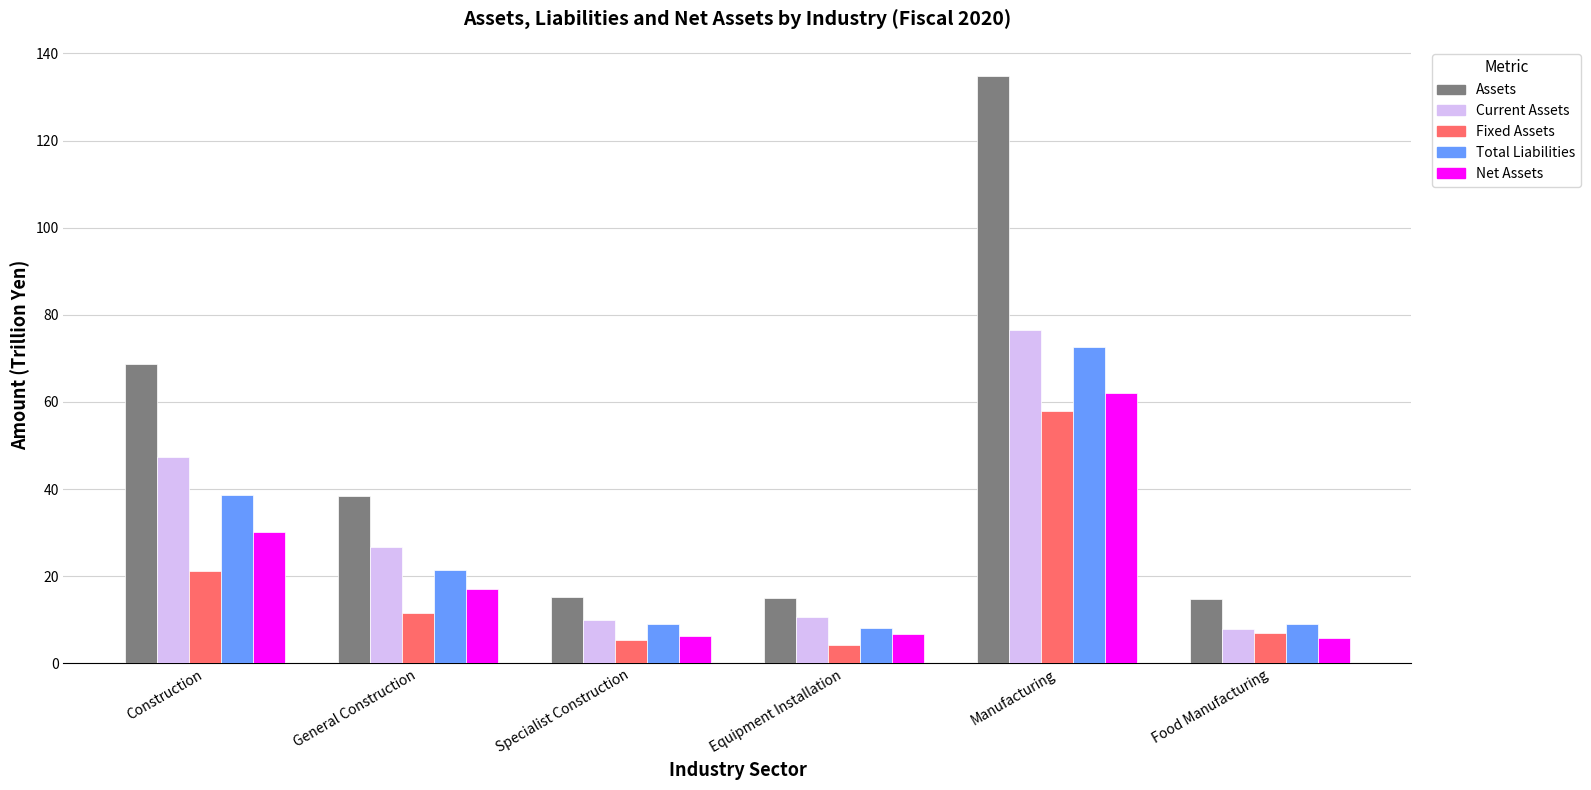

True or false: Fixed Assets has a value of 11.6 at General Construction.

True